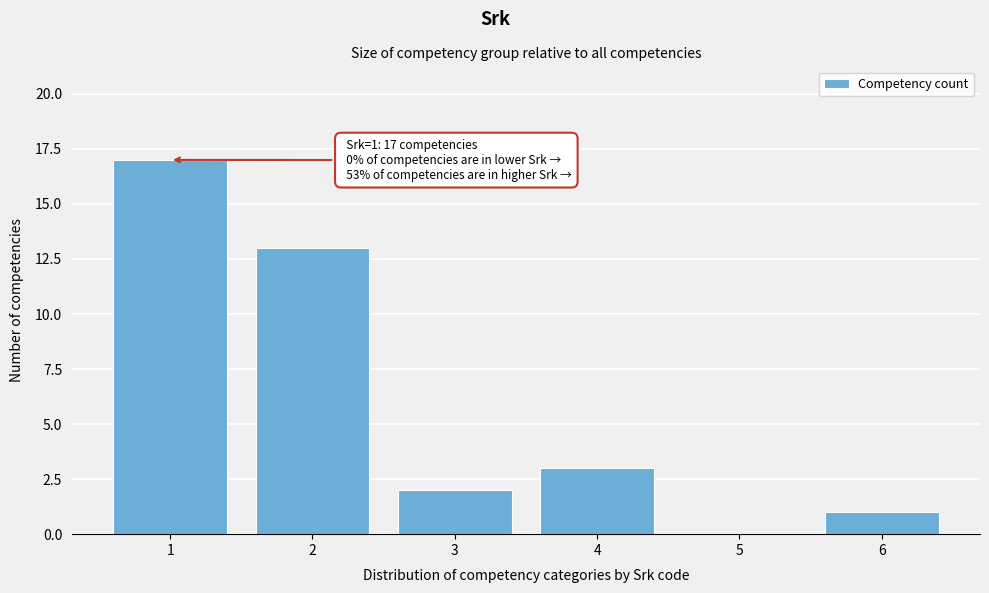

Reading right to left, transcribe all the data shown in this chart.

6=1	5=0	4=3	3=2	2=13	1=17